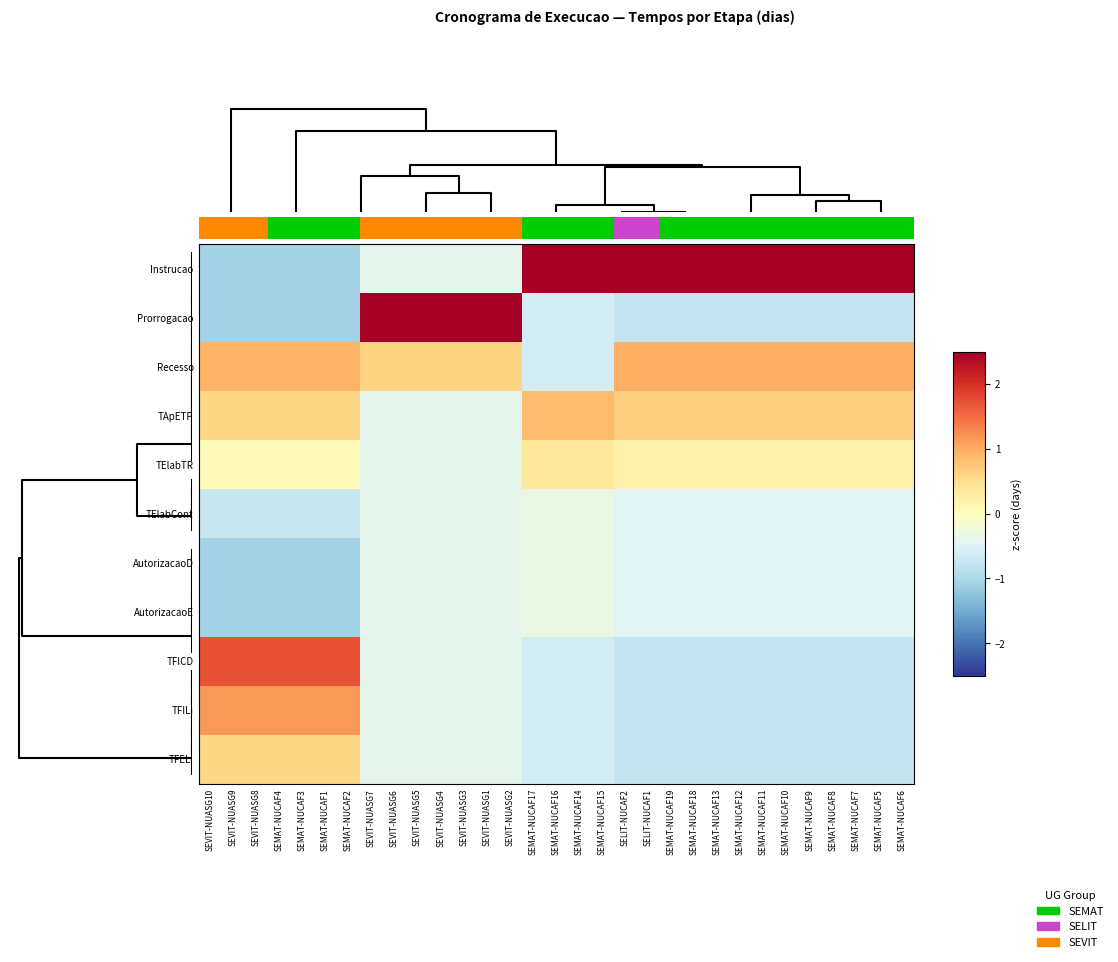

Count the number of data series in this chart.

11